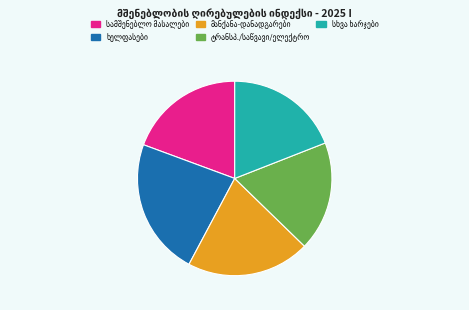

Is there a majority slice in this chart?

No